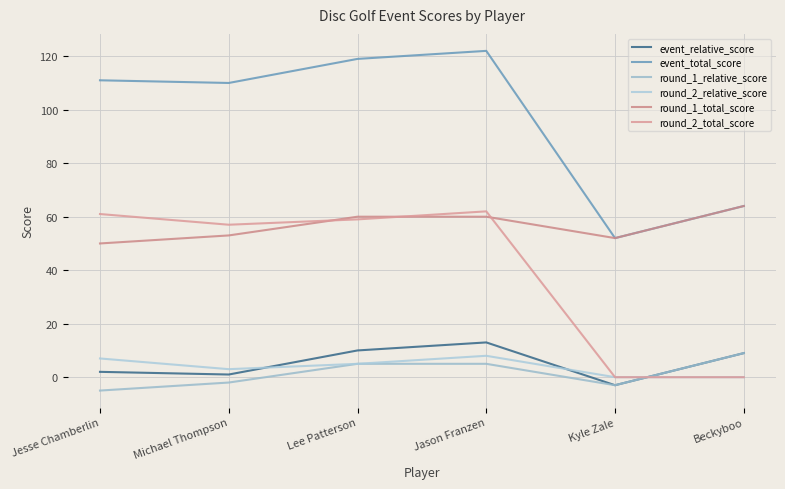

Which series has the largest total across all categories?

event_total_score